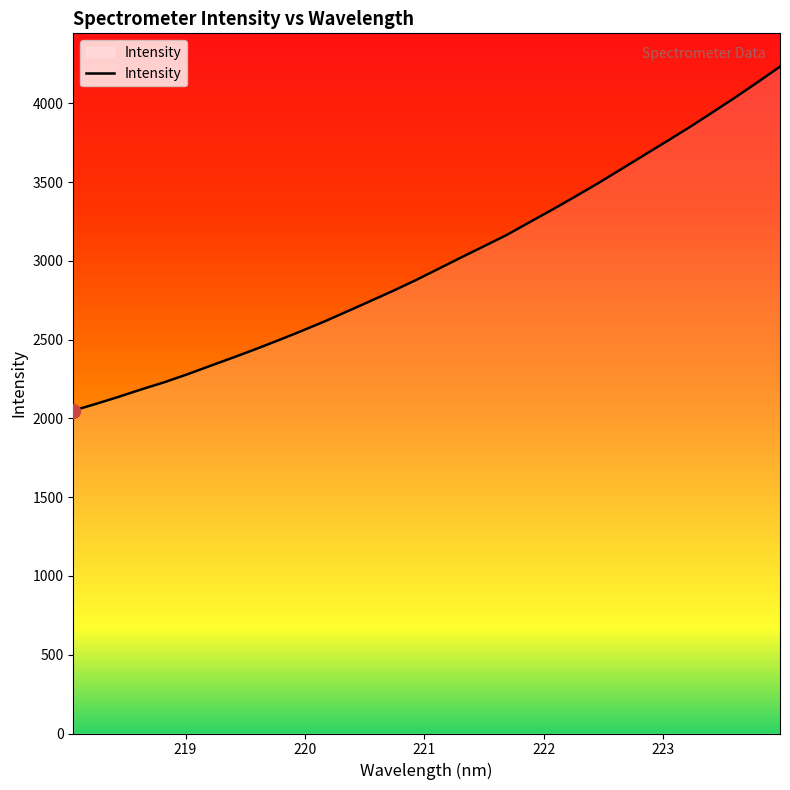

What is the maximum value shown in the chart?

4232.7